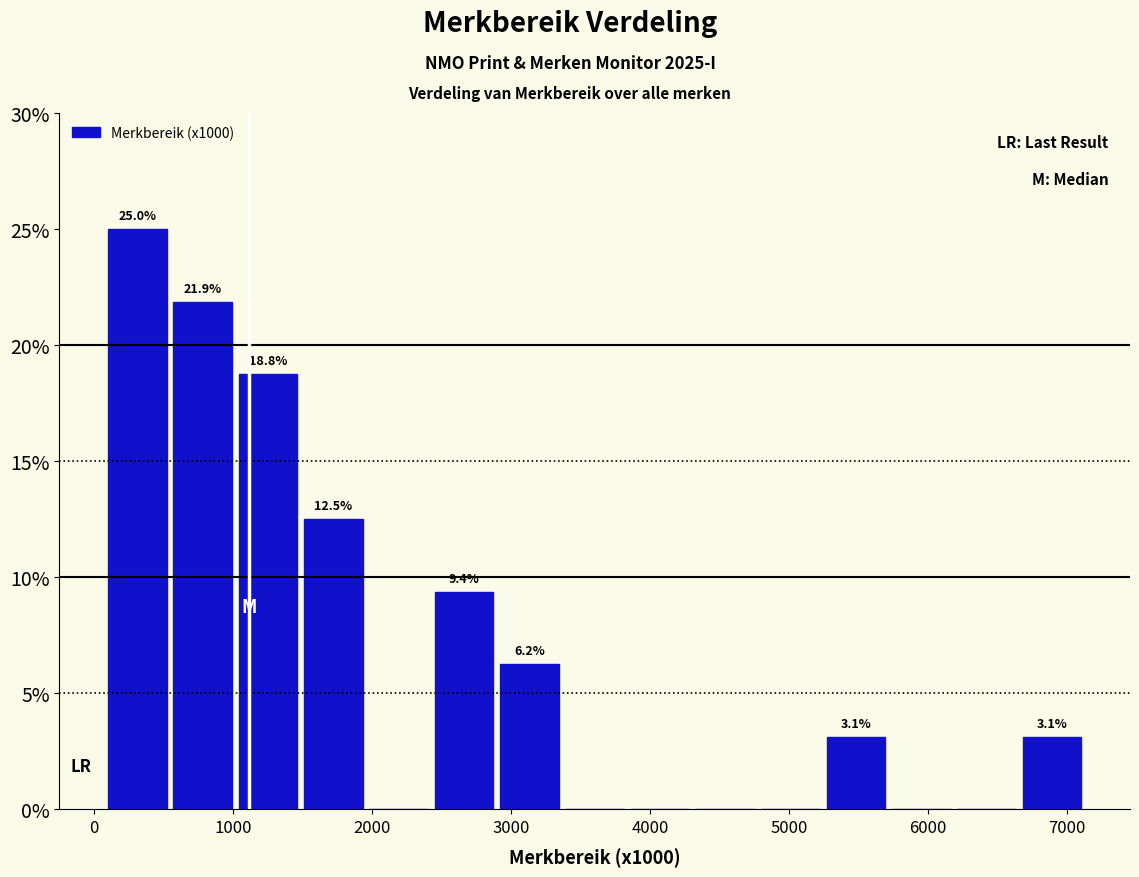

Over which range of the x-axis is the bar tallest?

100 to 500